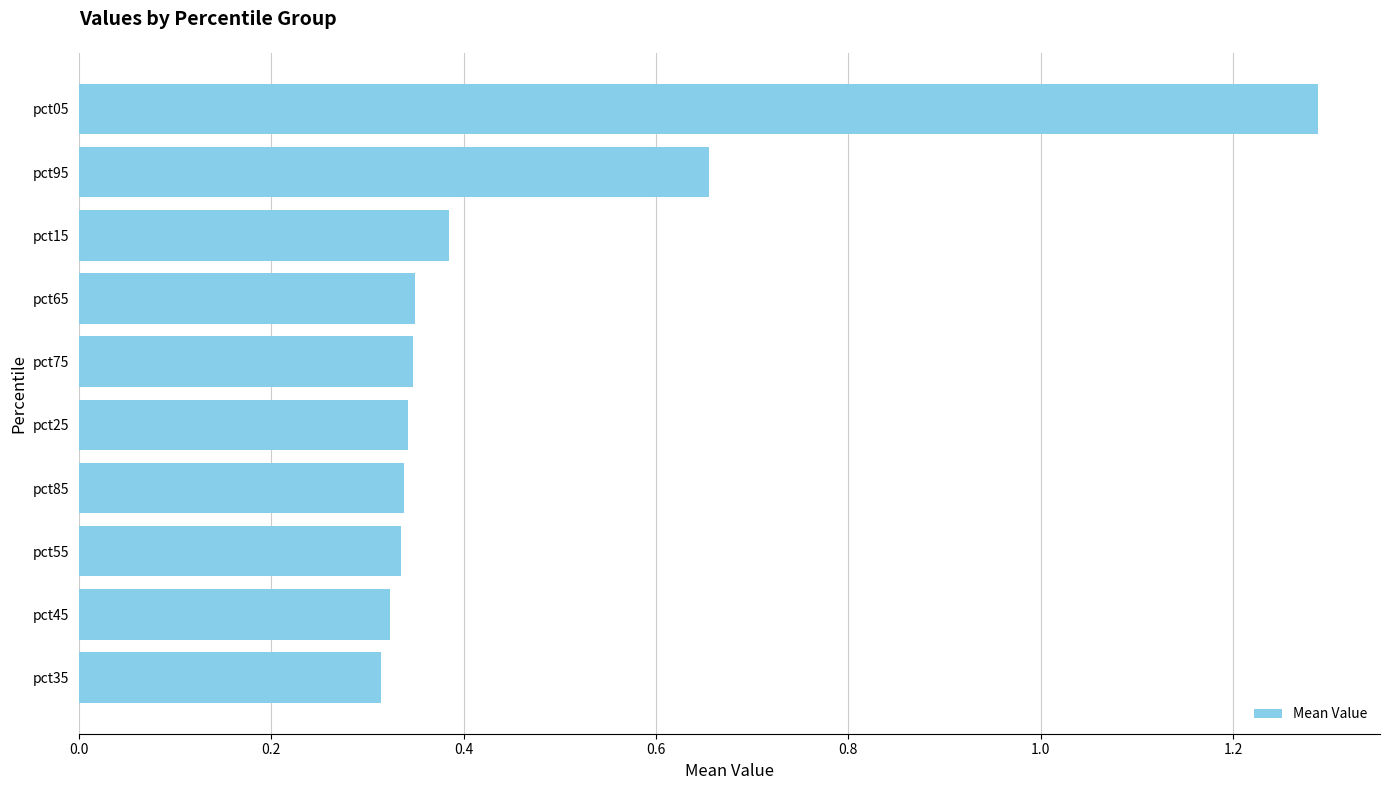

What is the maximum value shown in the chart?

1.3